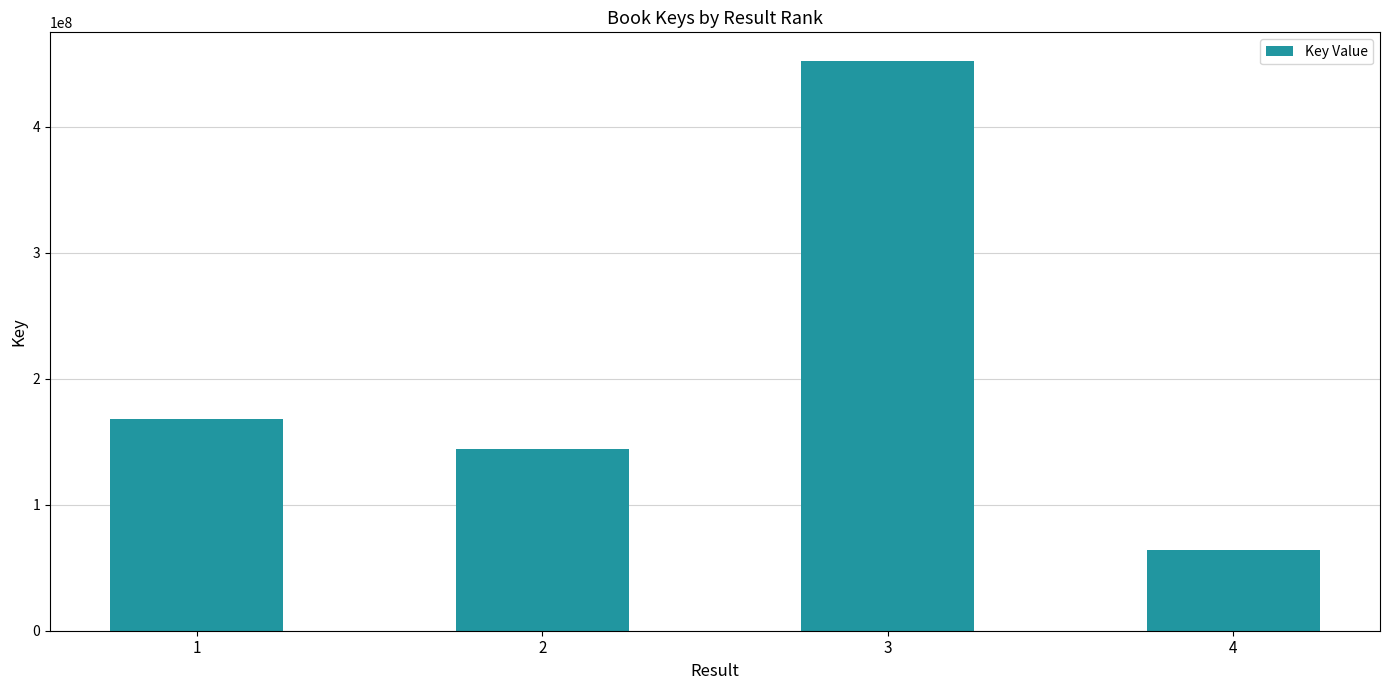

Where is the data nearest to the value 258156812?

1